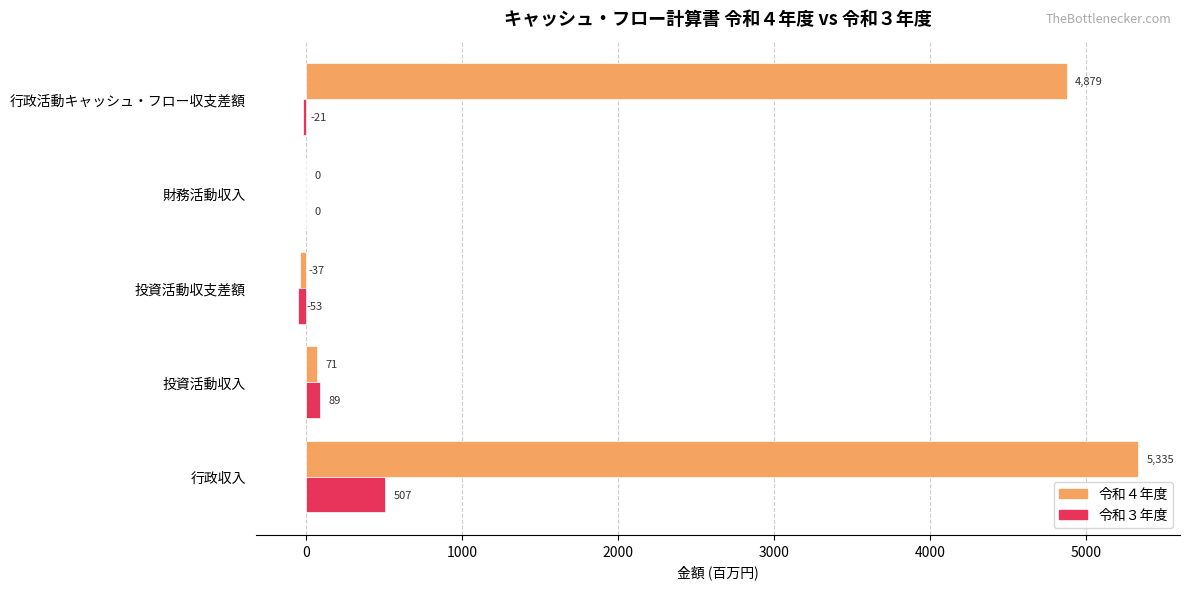

Between 投資活動収入 and 財務活動収入, which series saw the biggest shift?

令和３年度